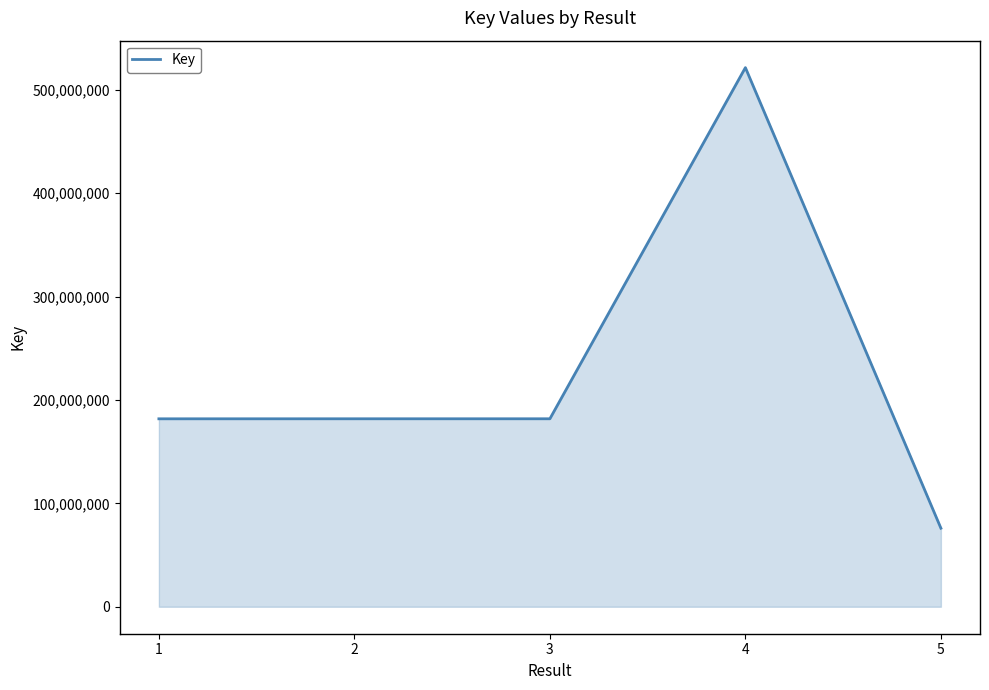

Count the number of data series in this chart.

1